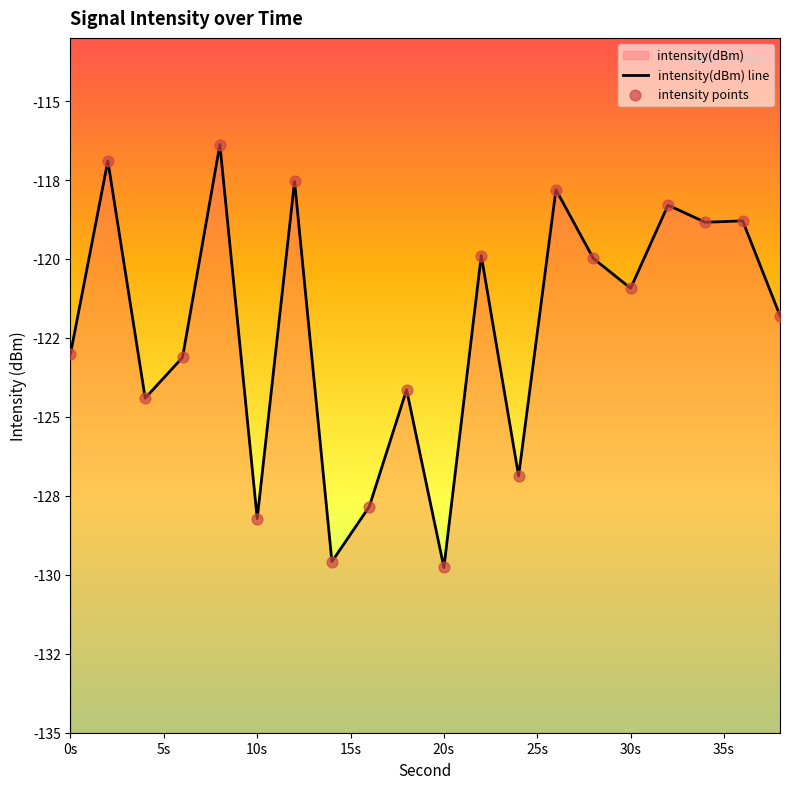

What is the change in value from 10s to 20s?

-1.5